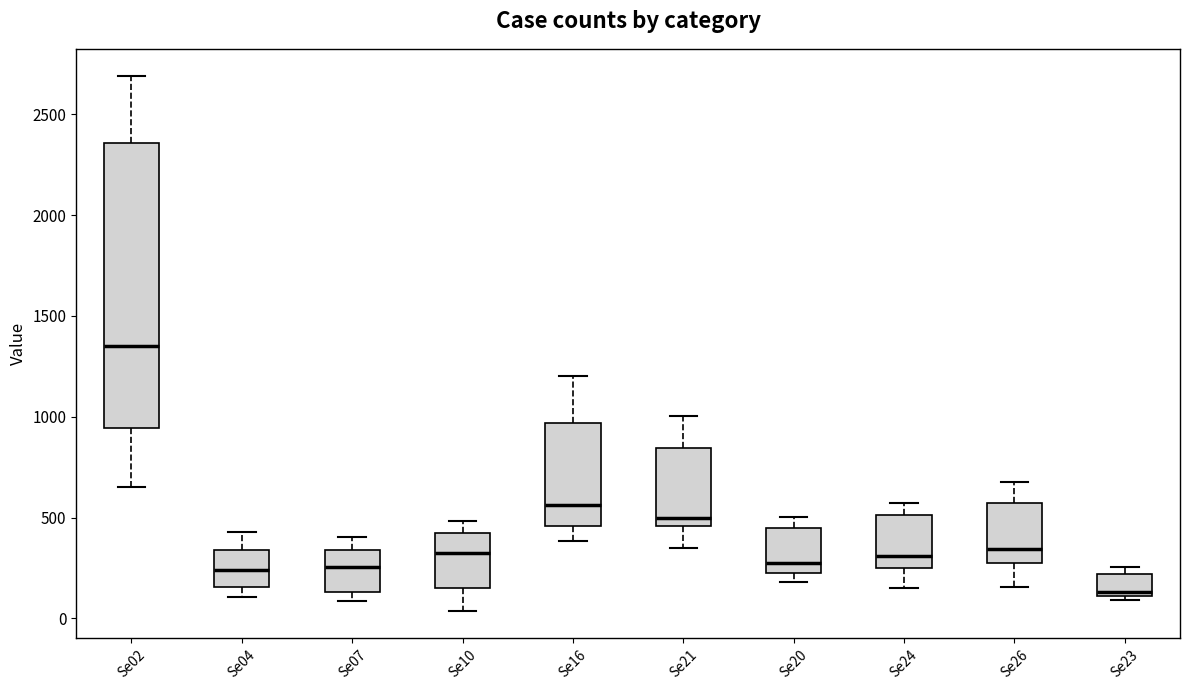

Which box is the tallest, from its lower edge to its upper edge?

Se02